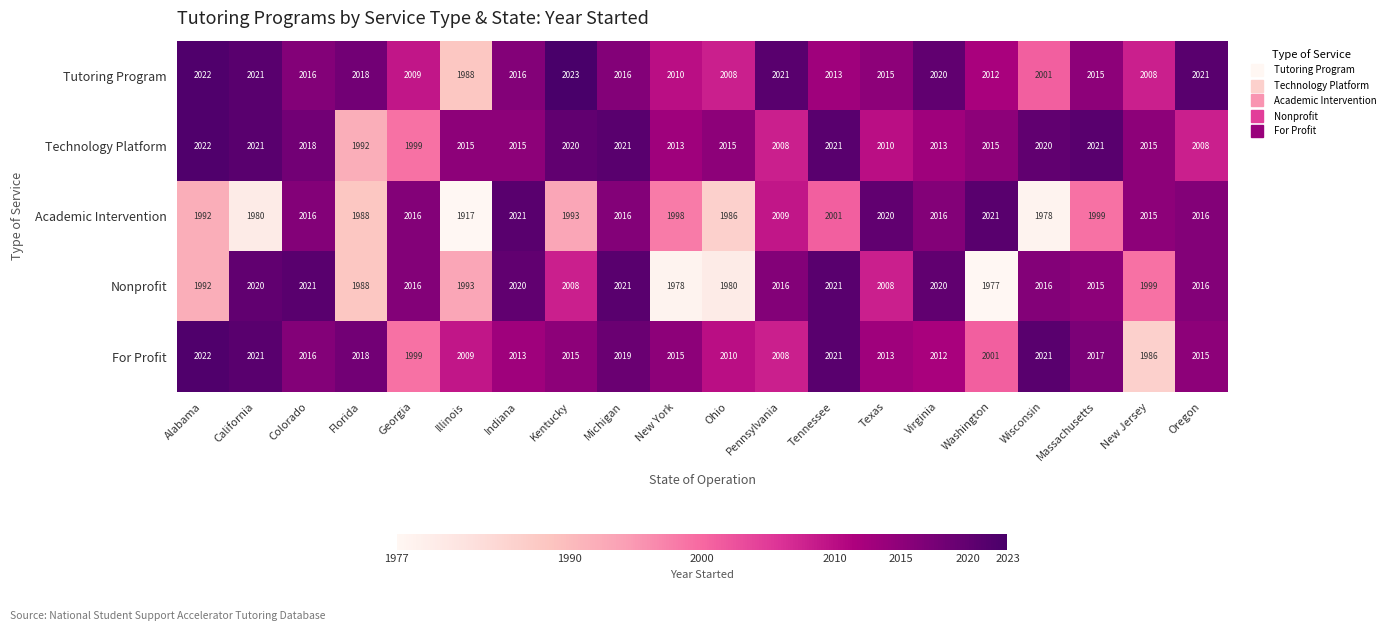

True or false: Tutoring Program has a value of 1288 at Florida.

False